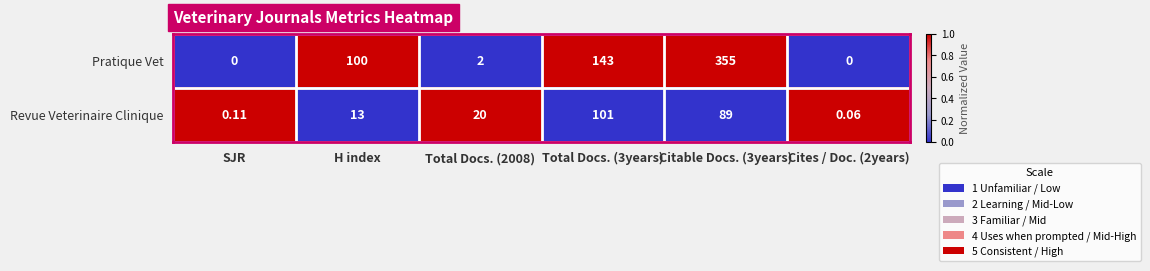

How many series are shown in this chart?

2